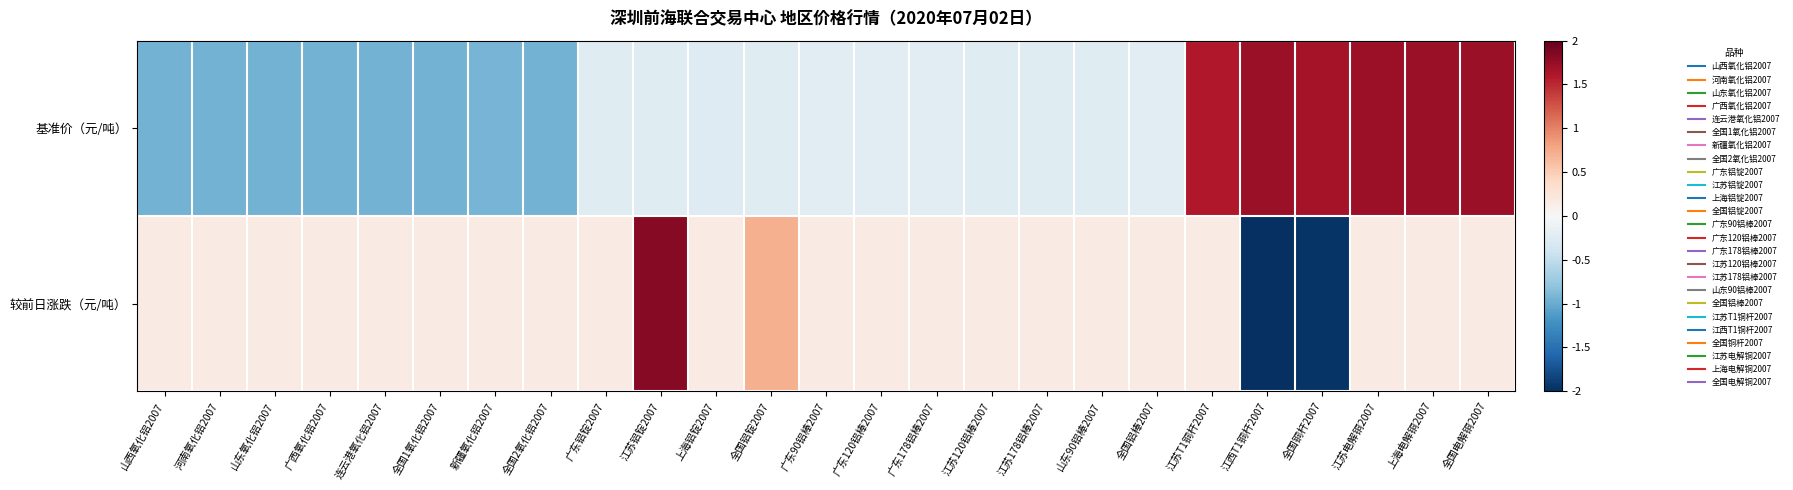

Which series has the largest range (max minus min)?

较前日涨跌（元/吨）